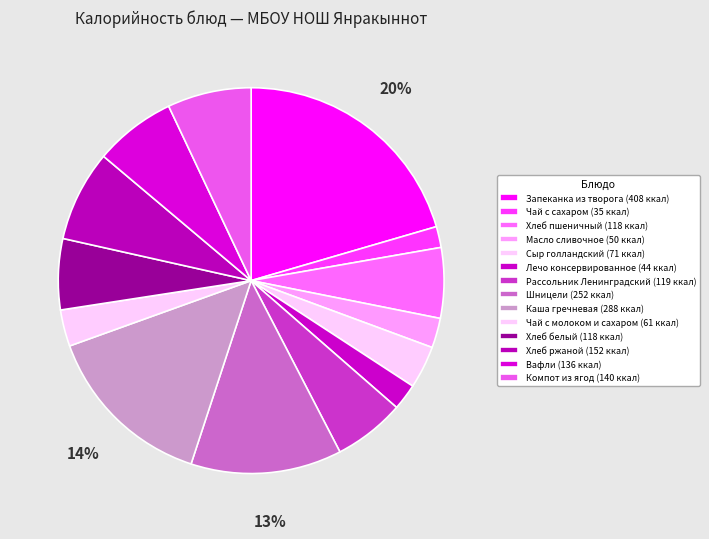

What is the largest slice in the pie chart?

Запеканка из творога